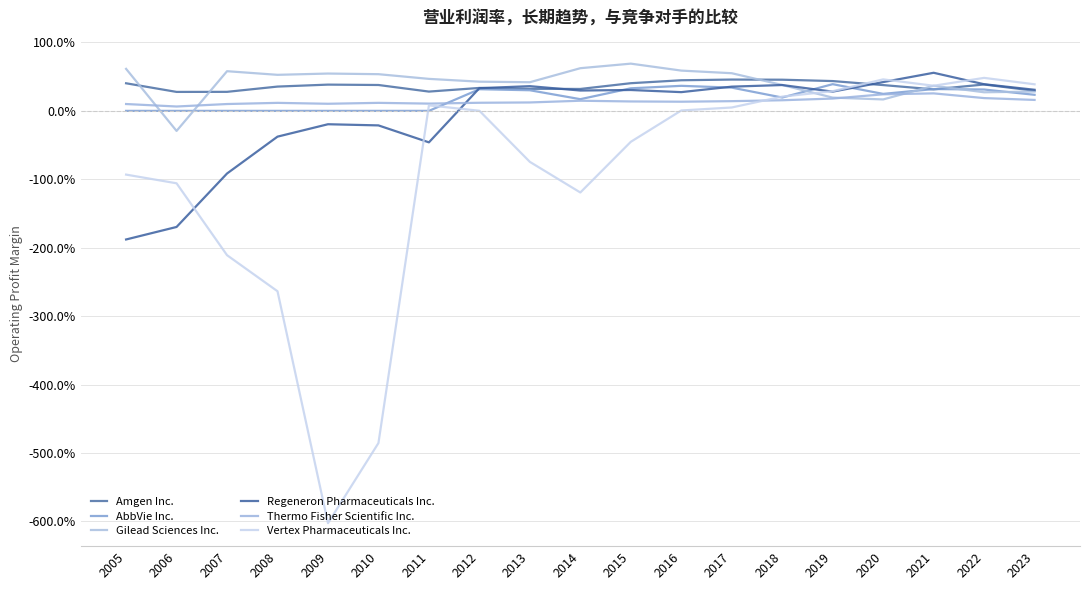

What are all the series names shown in the legend?

Amgen Inc., AbbVie Inc., Gilead Sciences Inc., Regeneron Pharmaceuticals Inc., Thermo Fisher Scientific Inc., Vertex Pharmaceuticals Inc.